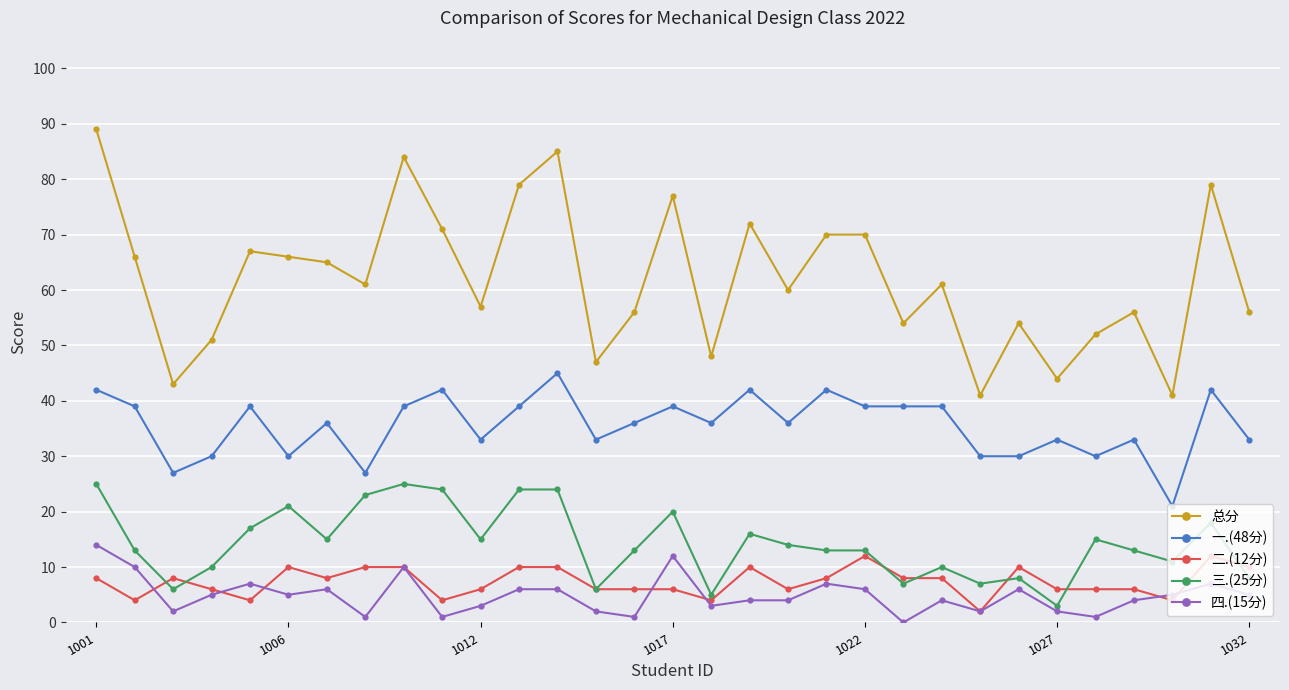

Which series has the largest range (max minus min)?

总分